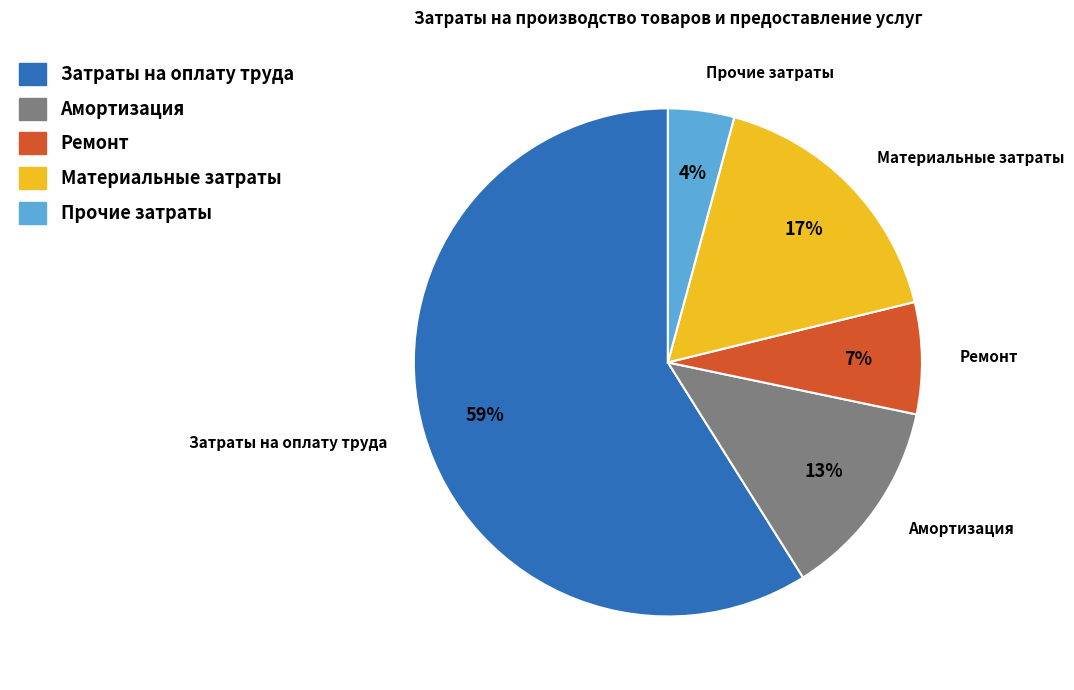

What is the largest slice in the pie chart?

Затраты на оплату труда